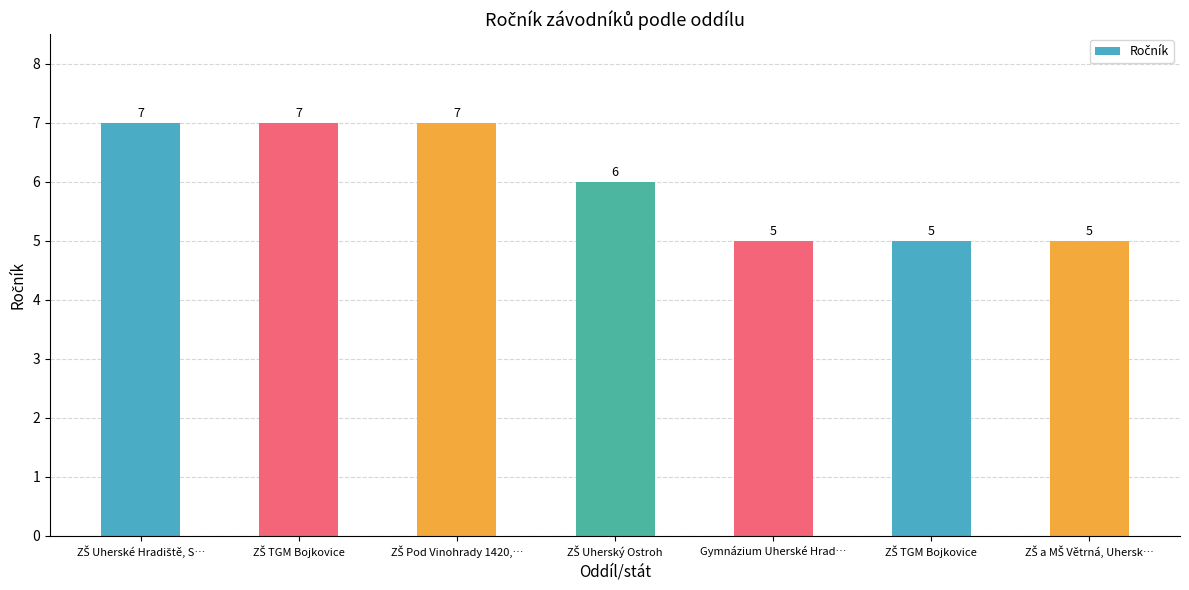

Reading left to right, transcribe all the data shown in this chart.

7	7	7	6	5	5	5